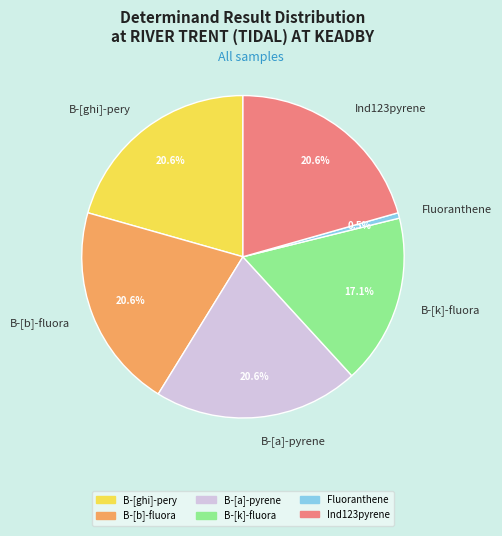

To the nearest percent, what portion does B-[a]-pyrene represent?

21%